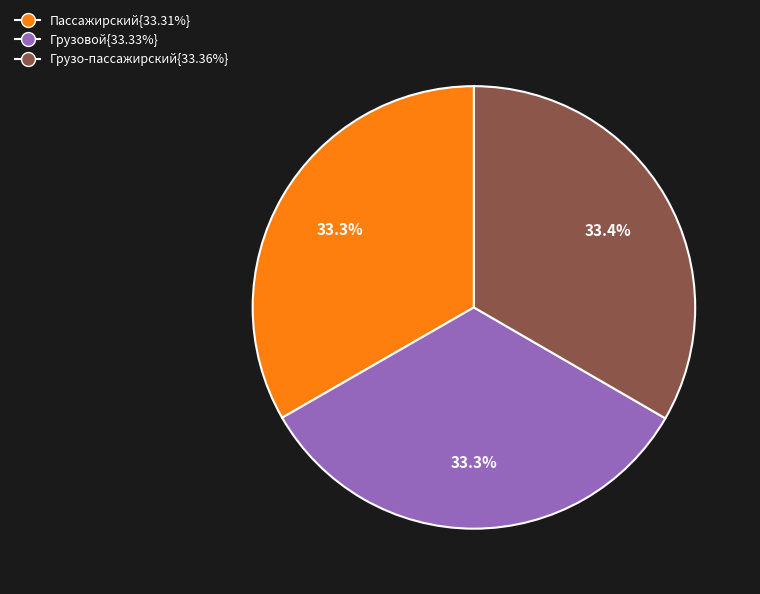

Combined, what portion of the pie is Грузо-пассажирский{33.36%} and Грузовой{33.33%}?

66.7%